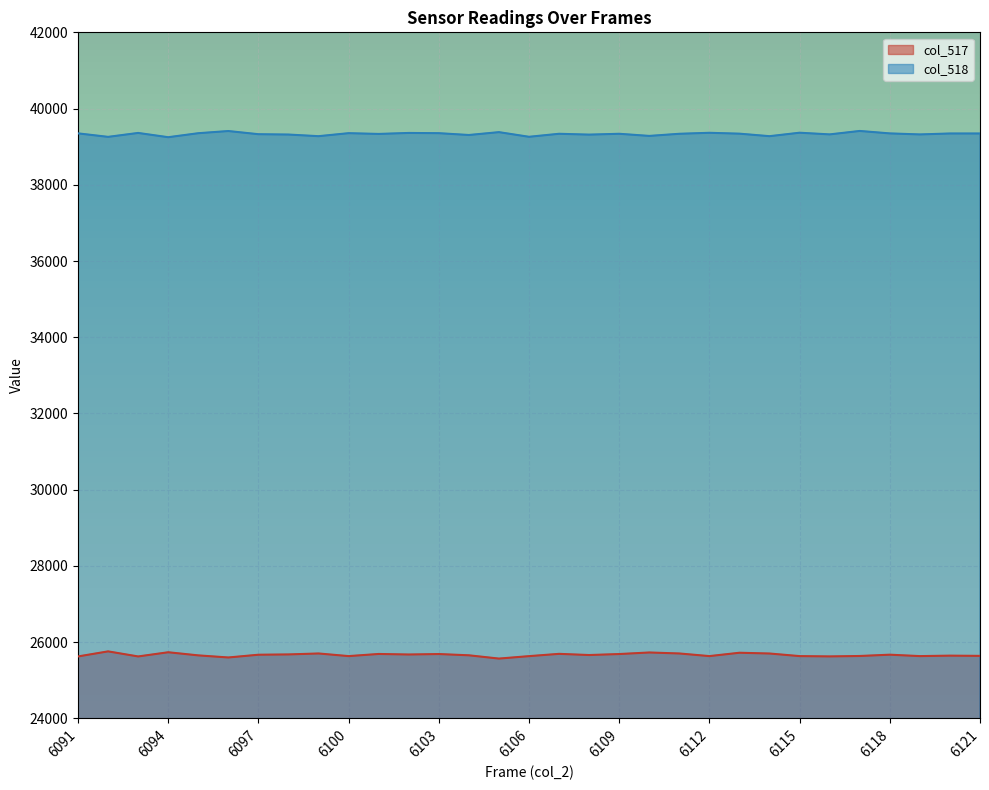

True or false: col_518 and col_517 intersect in this chart.

False